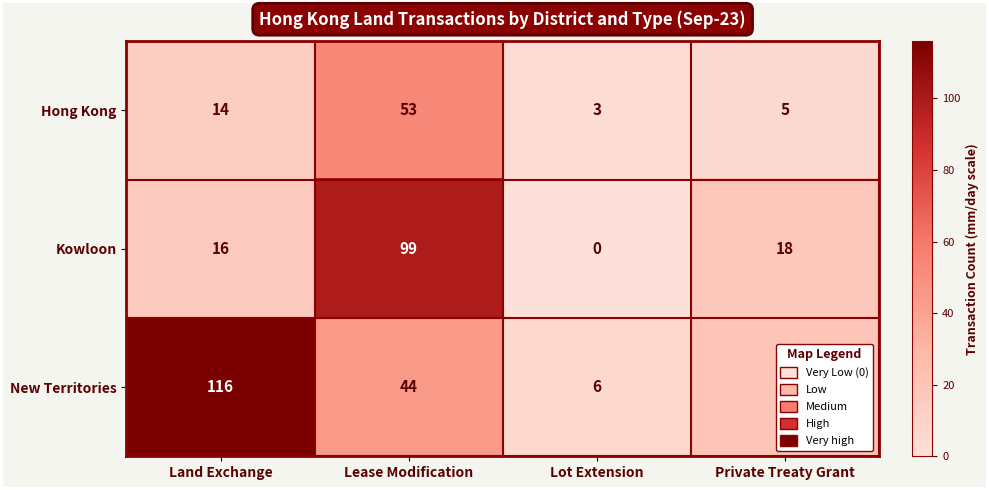

List the series in order of their peak value, lowest first.

Hong Kong, Kowloon, New Territories